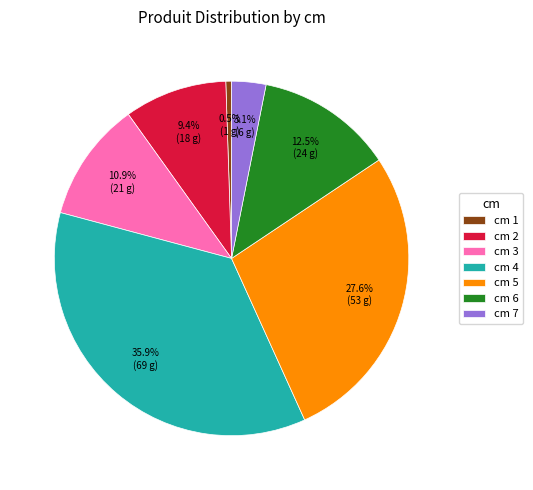

Is there any slice that represents more than half of the pie?

No